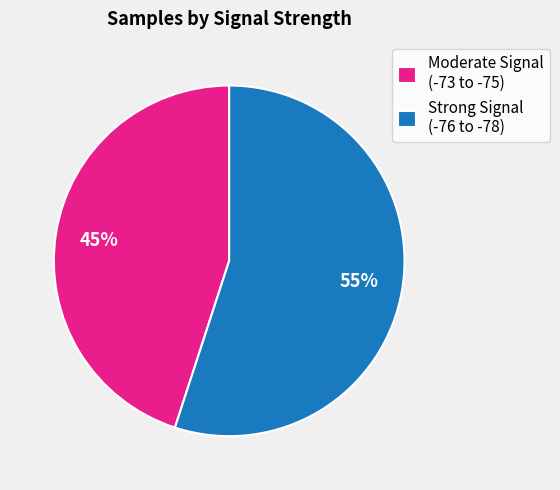

Between Strong Signal (-76 to -78) and Moderate Signal (-73 to -75), which is larger?

Strong Signal (-76 to -78)